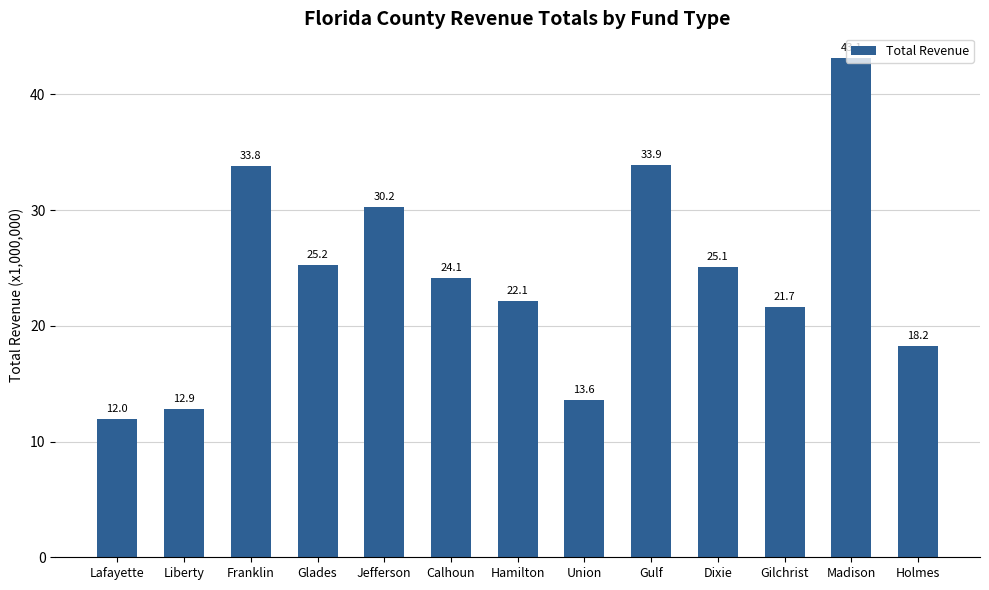

Reading right to left, what are all the values shown in this chart?

Holmes=18237135	Madison=43113760	Gilchrist=21655830	Dixie=25099705	Gulf=33892404	Union=13574934	Hamilton=22139327	Calhoun=24115265	Jefferson=30243377	Glades=25236052	Franklin=33820511	Liberty=12854469	Lafayette=11974564